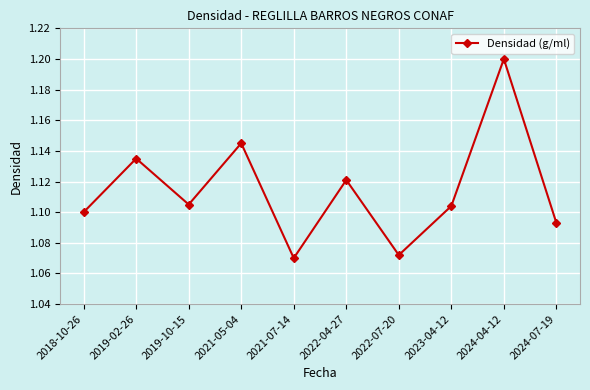

What is the label of the 8th point from the right?

2019-10-15